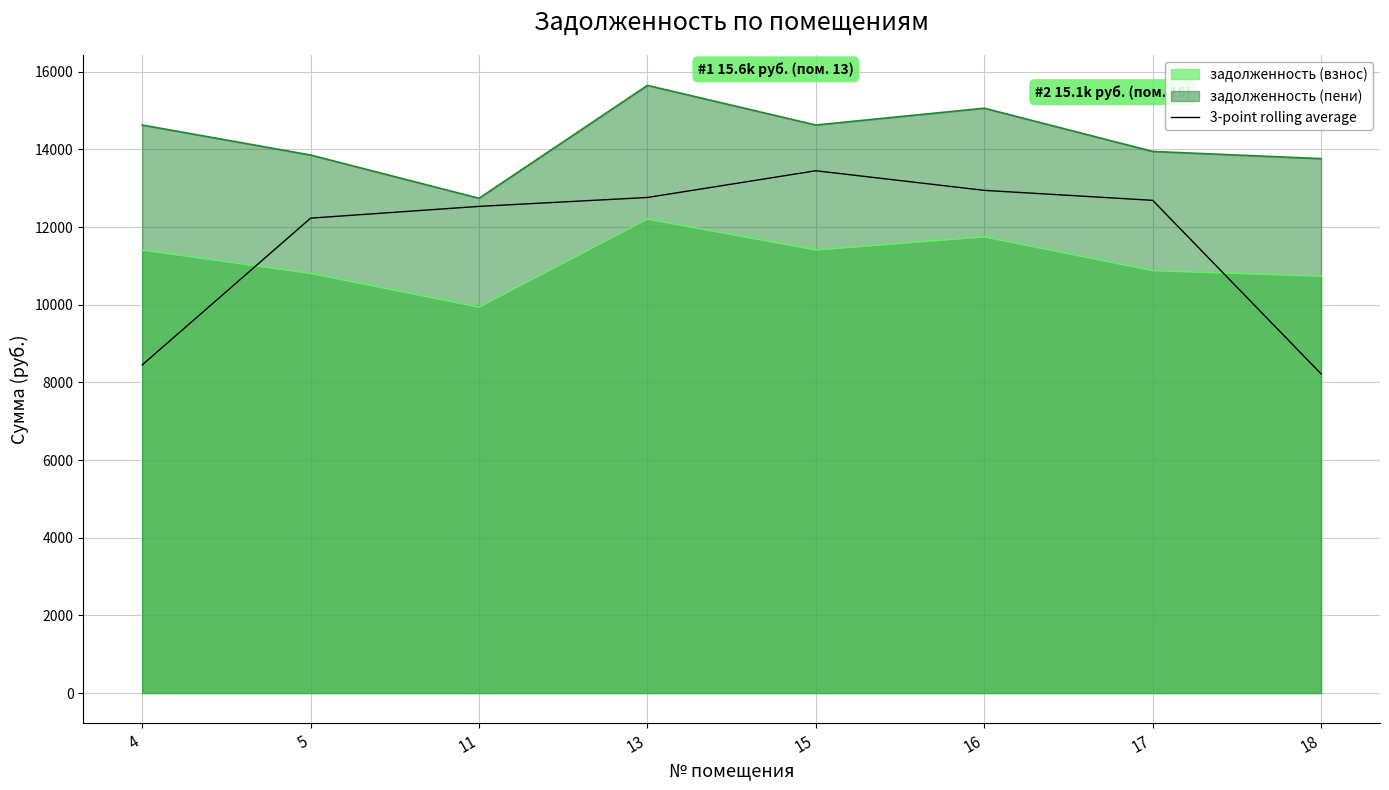

Which category has the lowest value across all series?

18